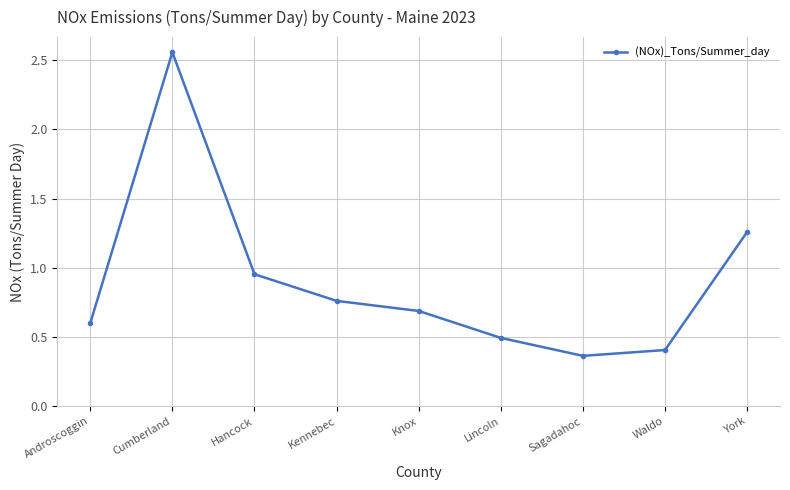

Where is the first local maximum?

Cumberland